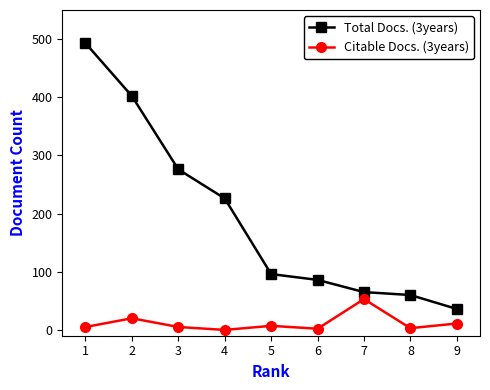

True or false: Total Docs. (3years) and Citable Docs. (3years) cross at least once.

False